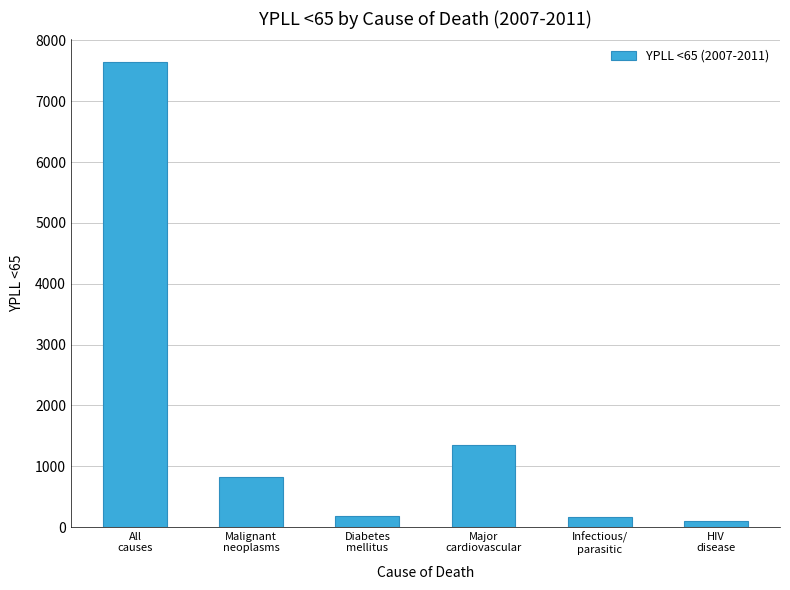

What is the greatest value displayed?

7648.0